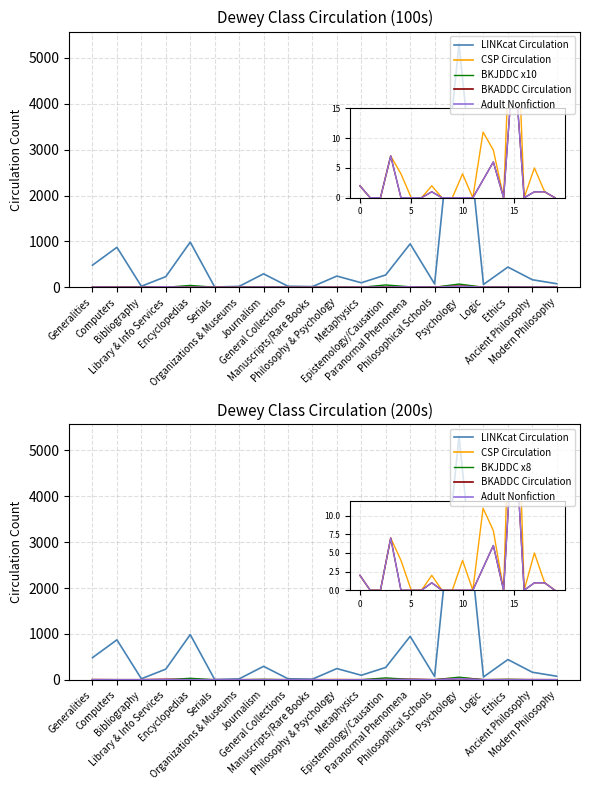

True or false: CSP Circulation has more than 1 interior local peaks.

True